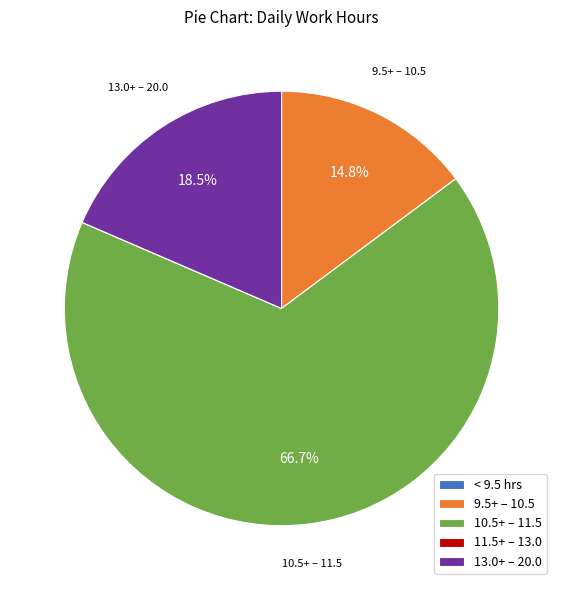

Does 10.5+ – 11.5 account for over 50% of the chart?

Yes